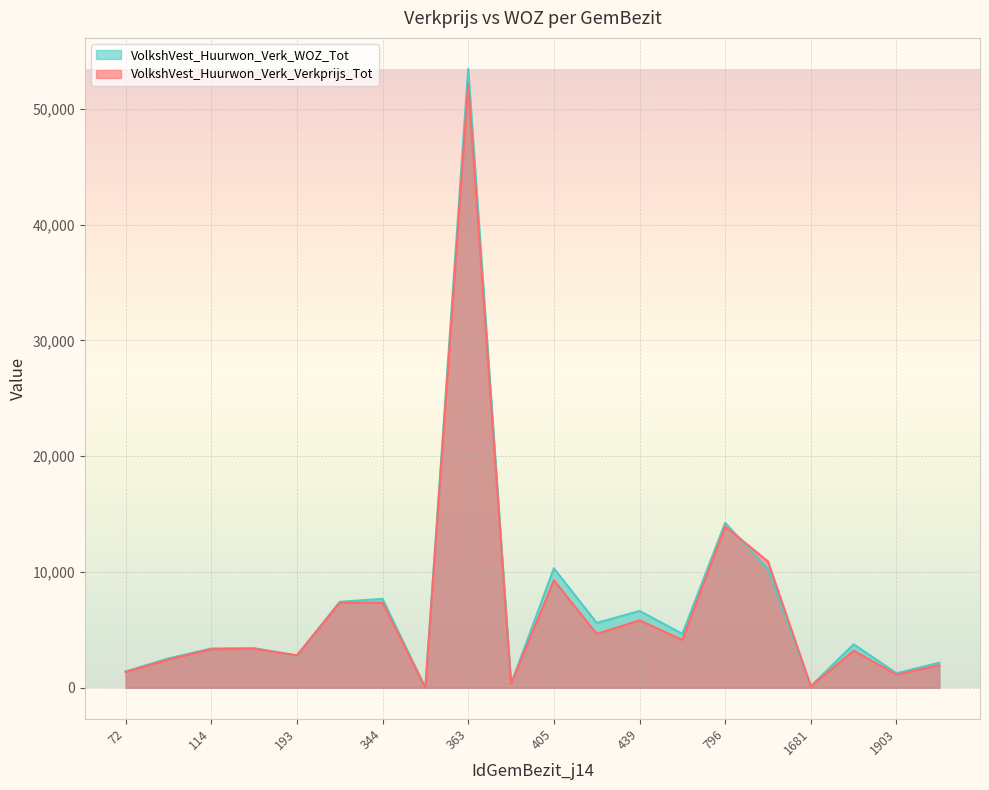

Rank the series by their maximum value, from lowest to highest.

VolkshVest_Huurwon_Verk_Verkprijs_Tot, VolkshVest_Huurwon_Verk_WOZ_Tot